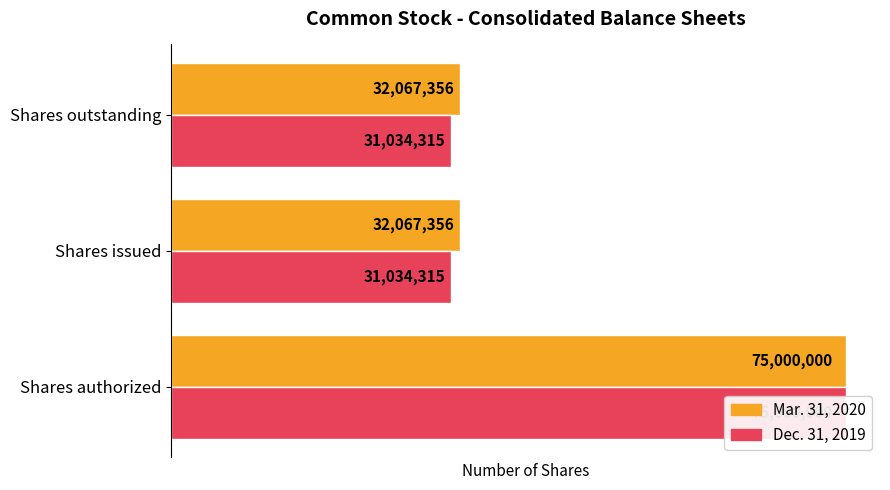

What is the value of the Mar. 31, 2020 bar at the 2nd from the left?

32067356